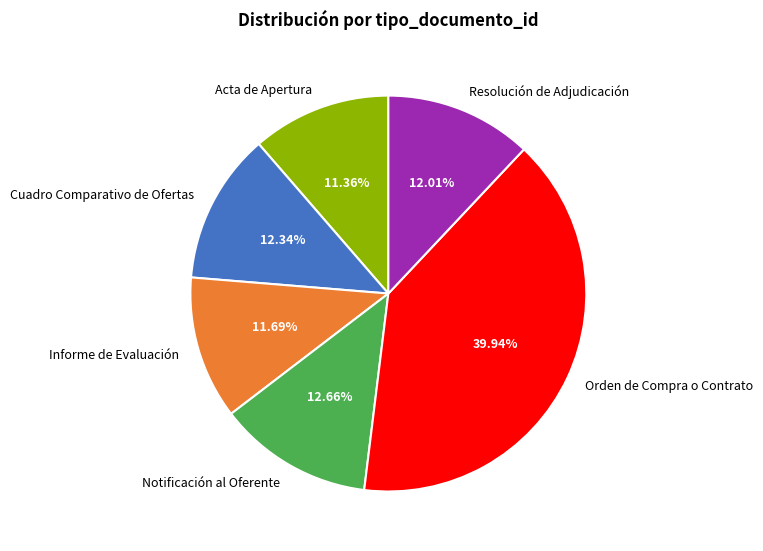

Which category has the biggest portion of the pie?

Orden de Compra o Contrato